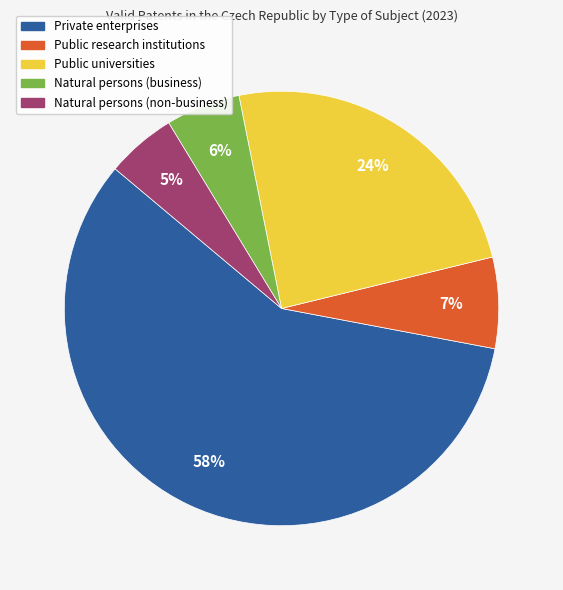

The Public research institutions slice represents 20% of the pie. True or false?

False